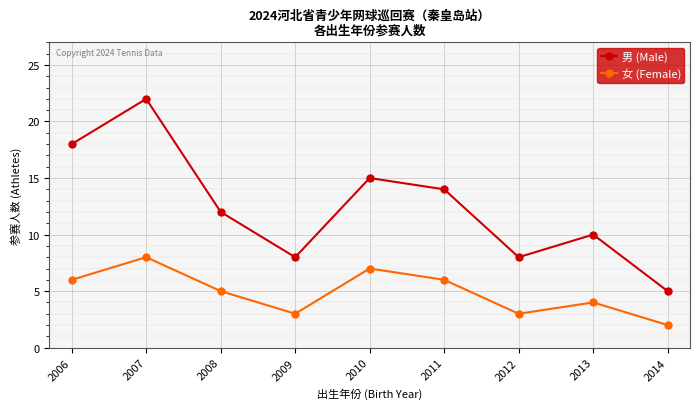

True or false: 女 (Female) and 男 (Male) cross at least once.

False